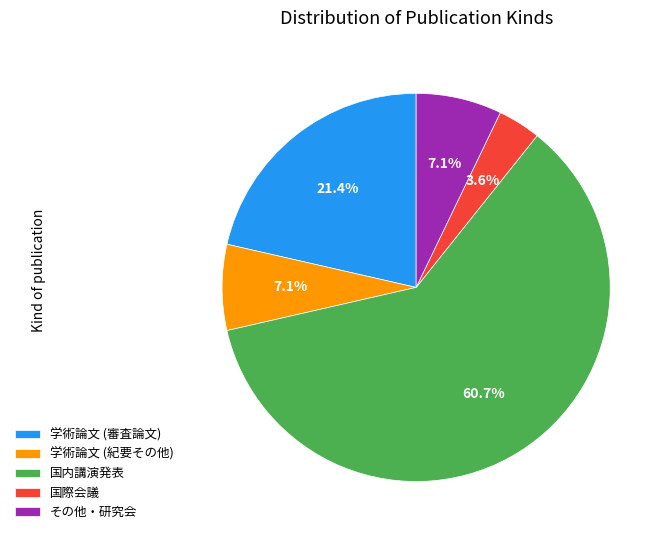

How many slices are in this pie chart?

5